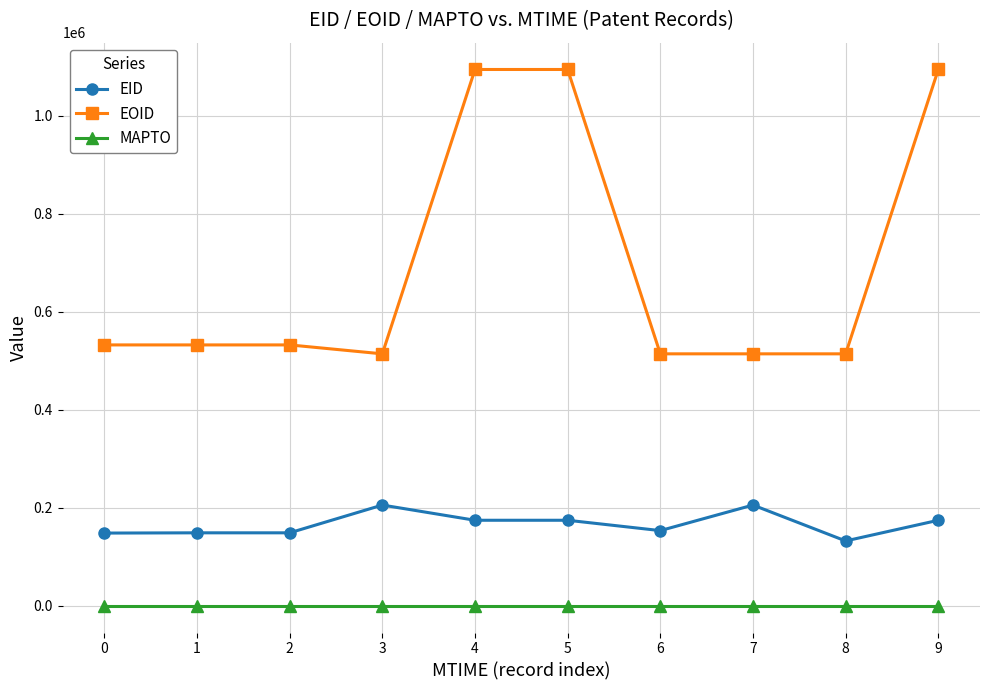

True or false: MAPTO and EOID cross at least once.

False